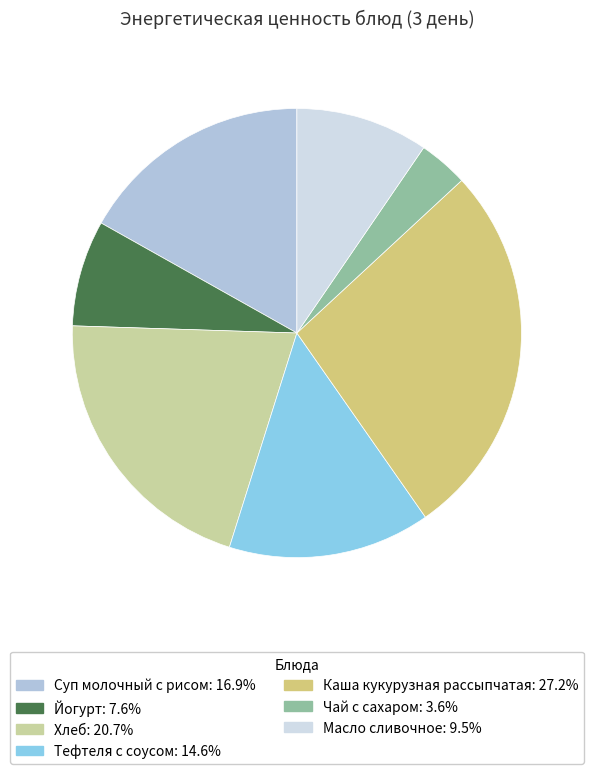

Which slice is the largest?

Каша кукурузная рассыпчатая